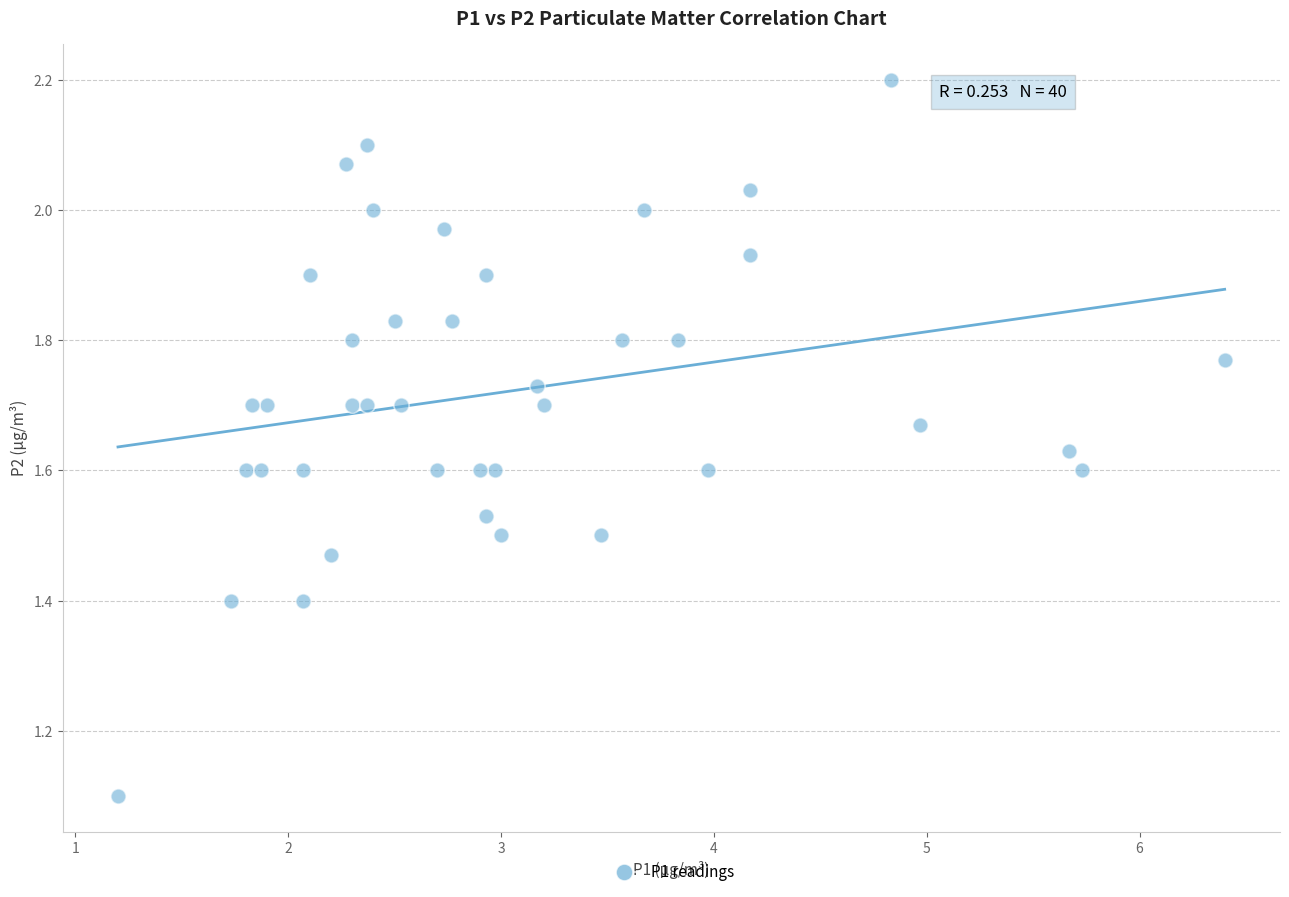

What is the range of X values (max minus min)?

5.2